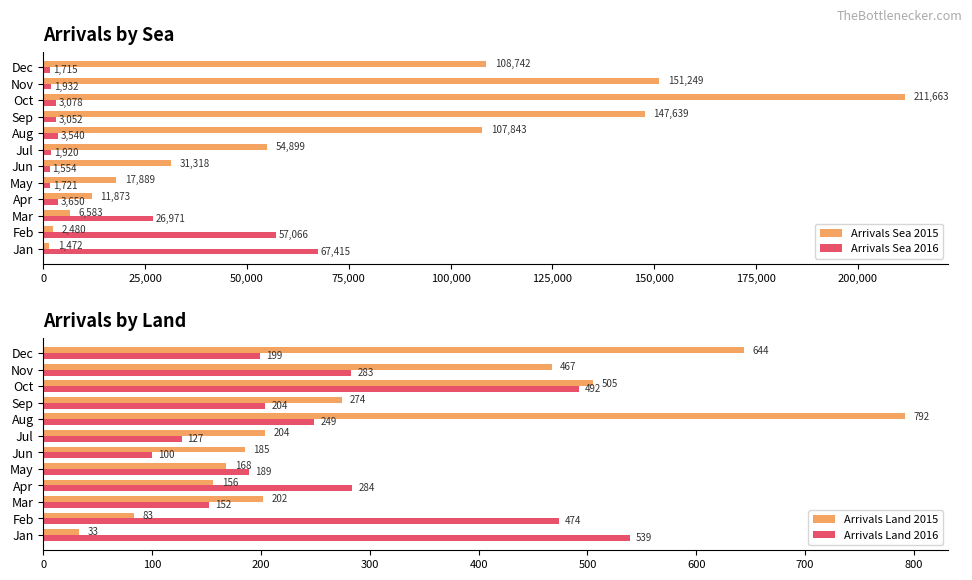

List the labels in order of Arrivals Sea 2016 value, largest first.

Jan, Feb, Mar, Apr, Aug, Oct, Sep, Nov, Jul, May, Dec, Jun